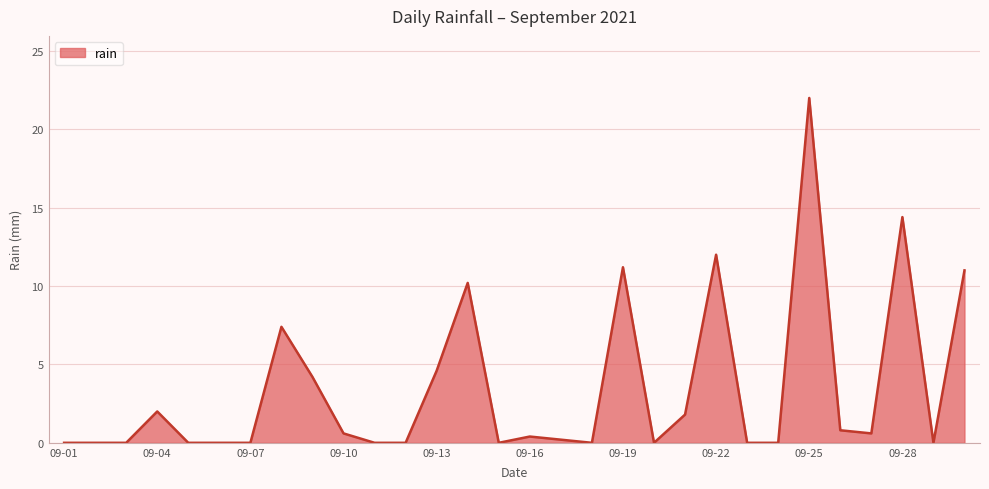

What is the difference between the maximum and minimum values?

22.0